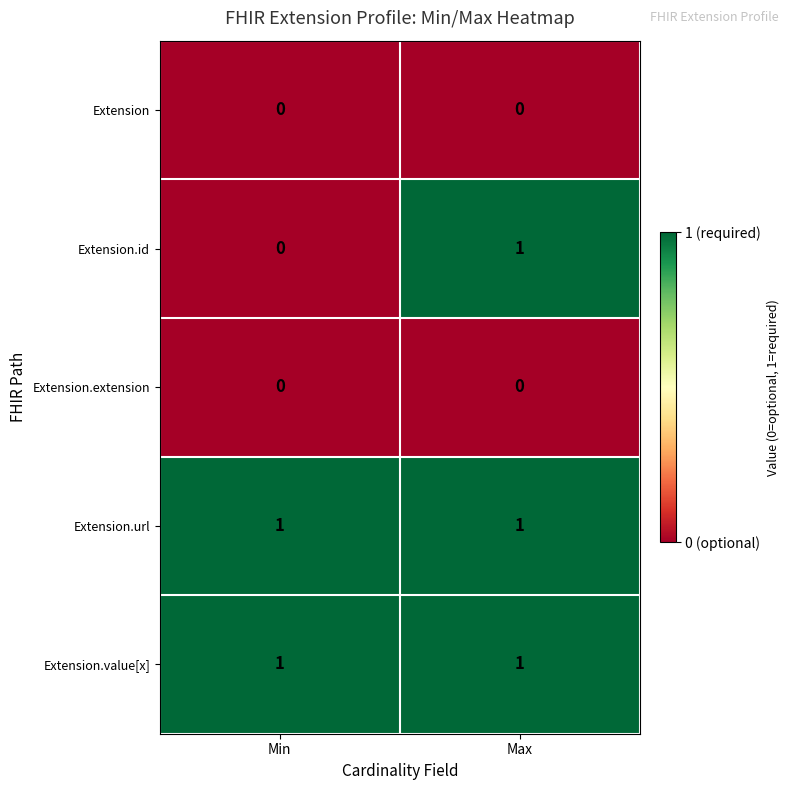

At which label does Extension.id reach its peak?

Max